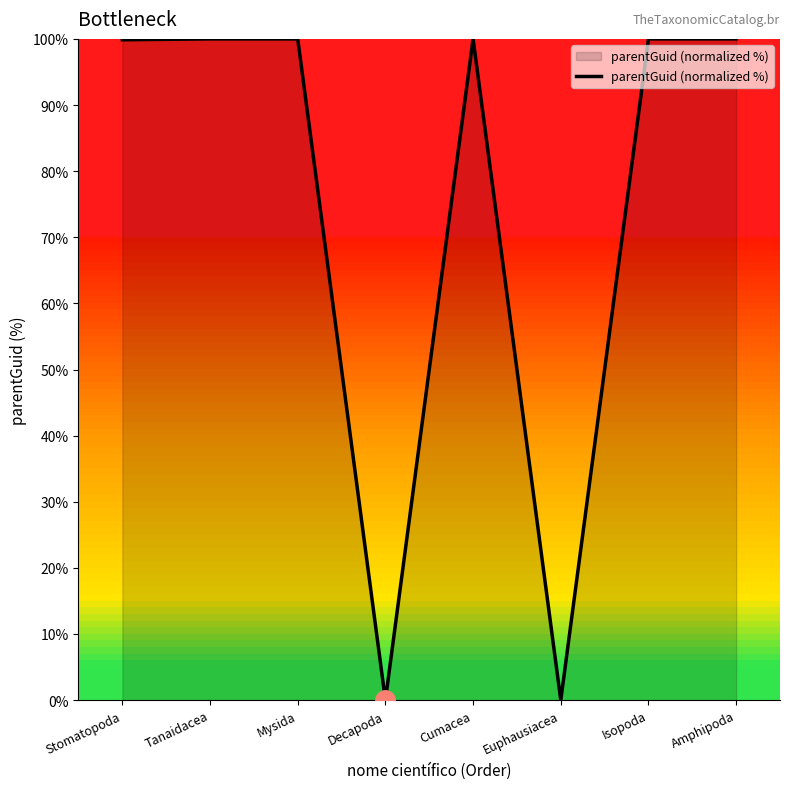

True or false: the data has more than 0 interior local peaks.

True